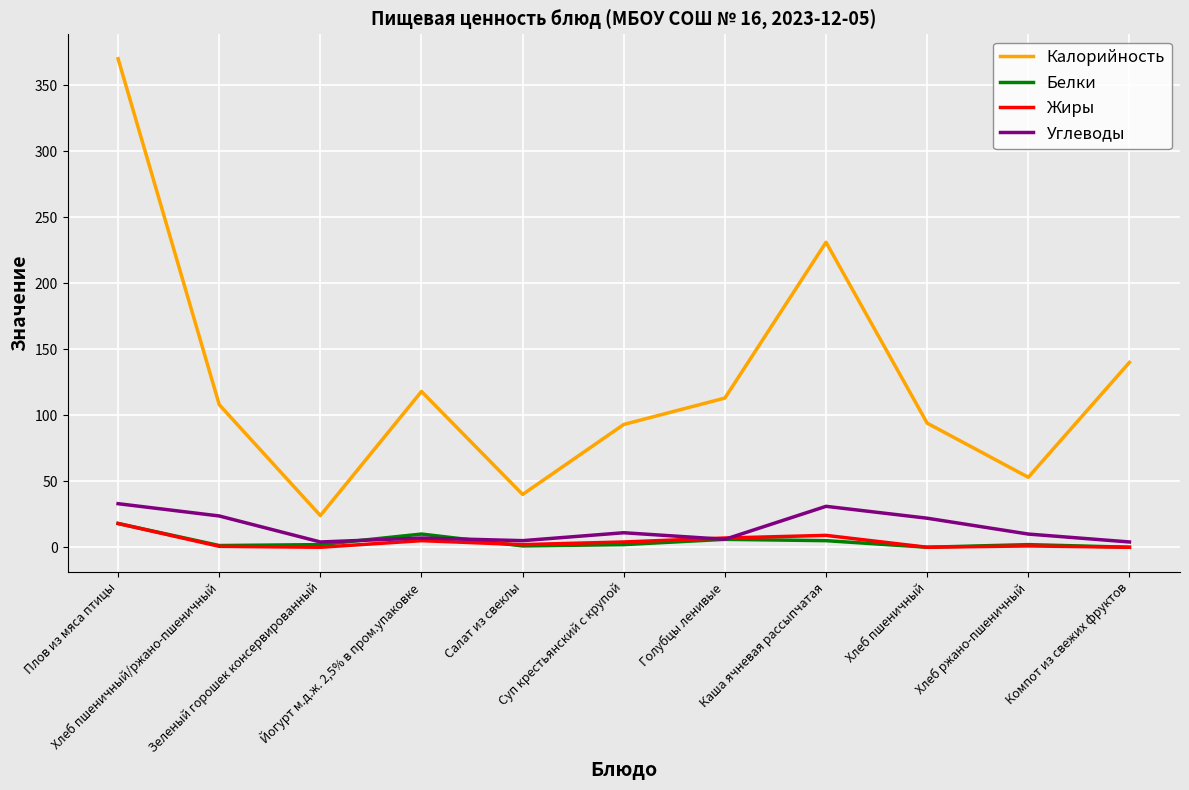

What is the greatest value displayed?

370.0